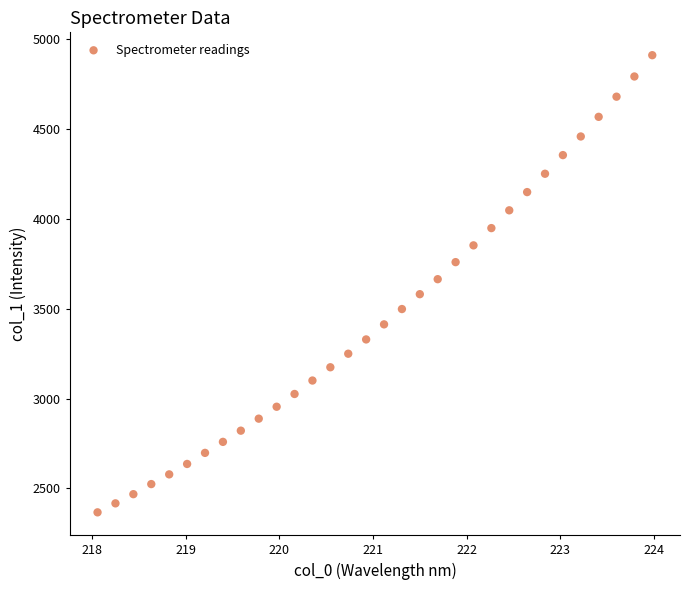

What is the range of Y values (max minus min)?

2541.6